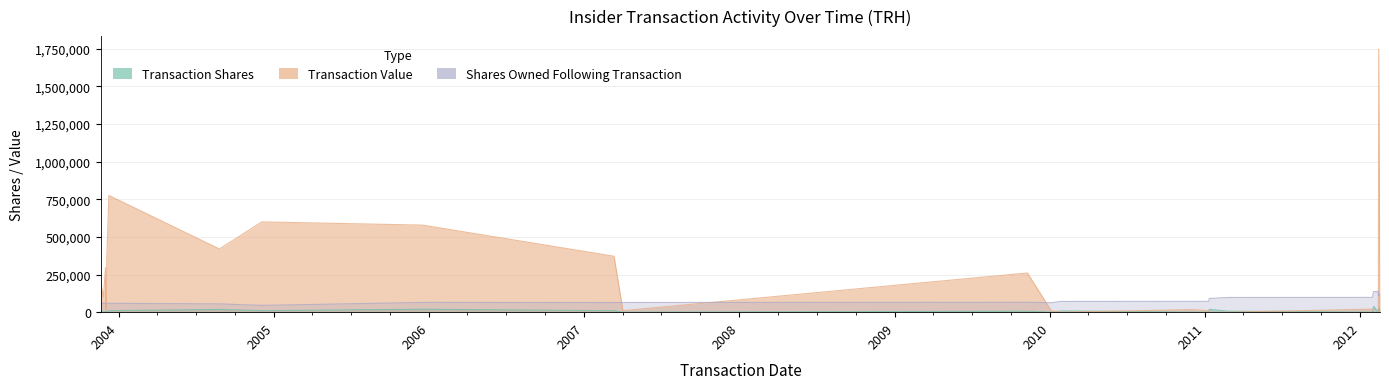

At which label is transactionShares closest to 19495?

2011-01-11